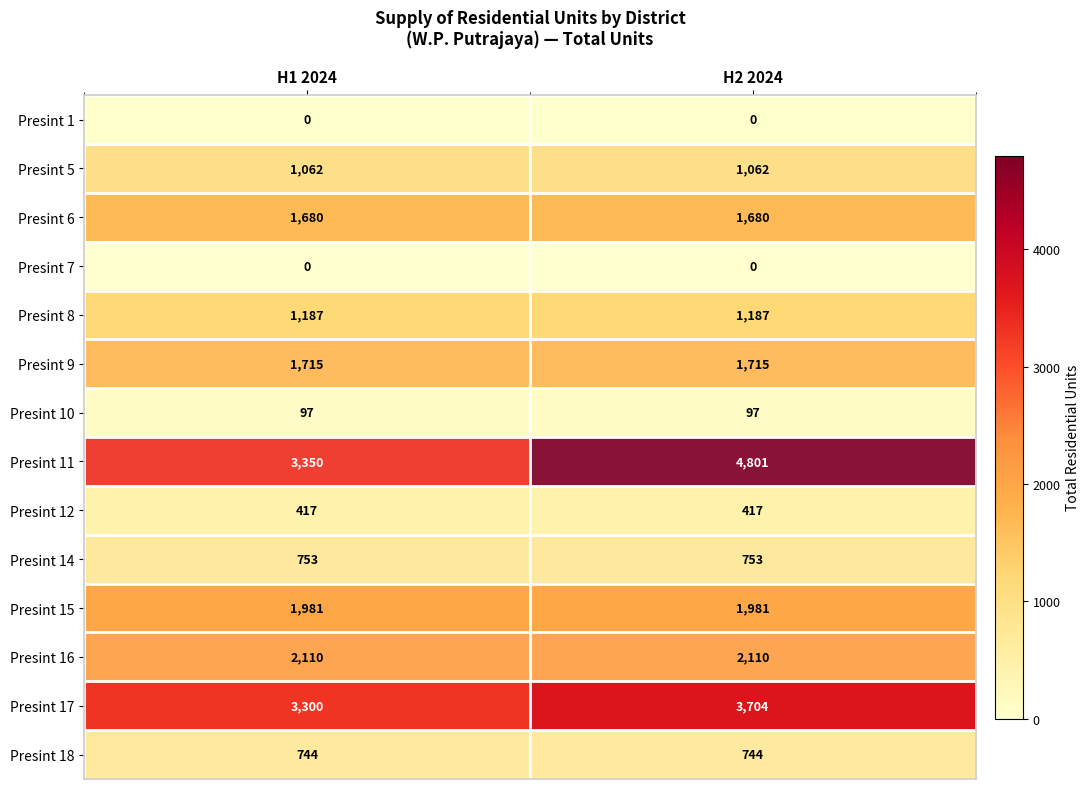

What is the sum of the Presint 14 values at H2 2024 and H1 2024?

1506